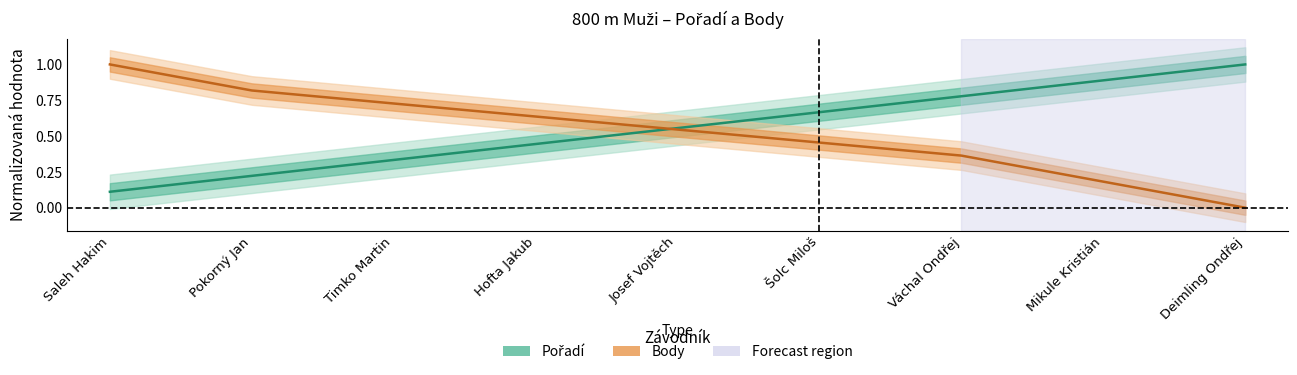

List the series in order of their peak value, lowest first.

Pořadí, Body